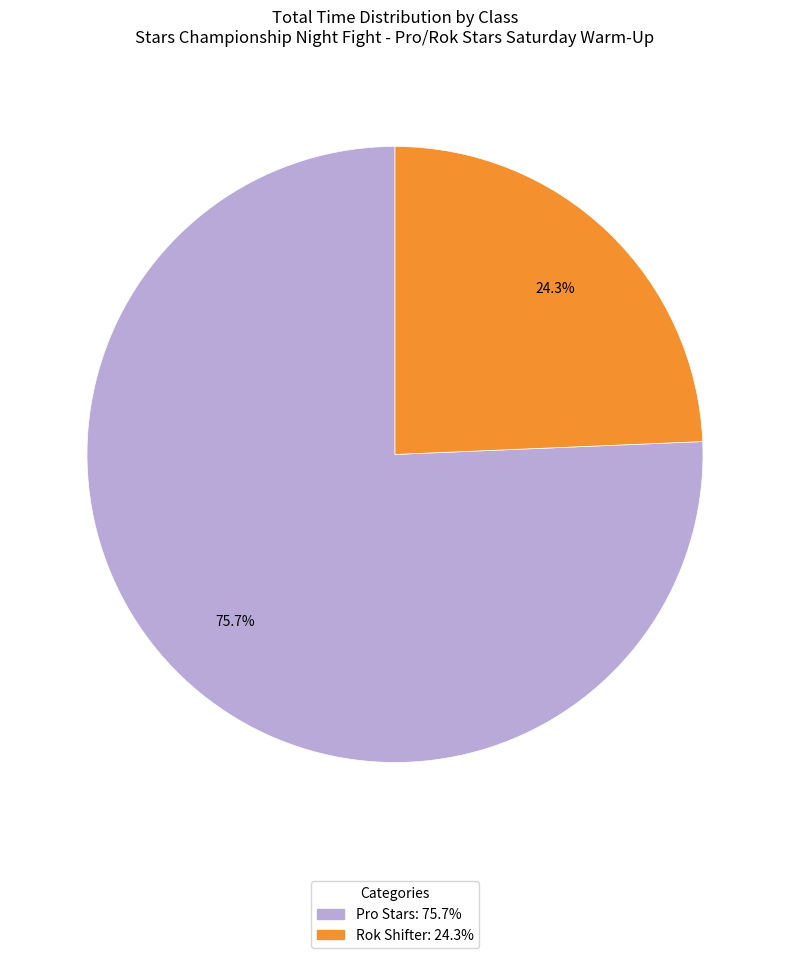

To the nearest percent, what is the average slice percentage?

50%